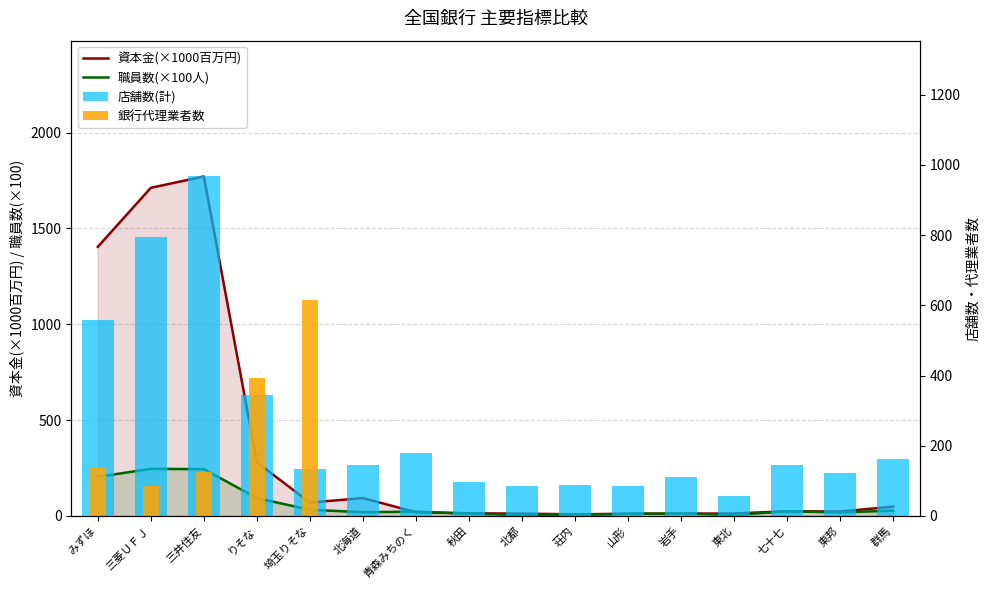

Reading left to right, transcribe all the data shown in this chart.

資本金(×1000百万円): みずほ=1404.1	三菱ＵＦＪ=1712.0	三井住友=1771.1	りそな=279.9	埼玉りそな=70.0	北海道=93.5	青森みちのく=19.6	秋田=14.1	北都=12.5	荘内=8.5	山形=12.0	岩手=12.1	東北=13.2	七十七=24.7	東邦=23.5	群馬=48.7
職員数(×100人): みずほ=204.2	三菱ＵＦＪ=245.8	三井住友=244.3	りそな=93.4	埼玉りそな=32.3	北海道=20.0	青森みちのく=22.6	秋田=12.1	北都=5.8	荘内=5.7	山形=11.3	岩手=13.3	東北=5.7	七十七=24.5	東邦=18.9	群馬=28.0
店舗数(計): みずほ=559.0	三菱ＵＦＪ=796.0	三井住友=967.0	りそな=344.0	埼玉りそな=133.0	北海道=144.0	青森みちのく=178.0	秋田=98.0	北都=85.0	荘内=89.0	山形=84.0	岩手=110.0	東北=57.0	七十七=144.0	東邦=123.0	群馬=161.0
銀行代理業者数: みずほ=137.0	三菱ＵＦＪ=85.0	三井住友=125.0	りそな=394.0	埼玉りそな=615.0	北海道=0.0	青森みちのく=0.0	秋田=0.0	北都=0.0	荘内=0.0	山形=0.0	岩手=0.0	東北=0.0	七十七=0.0	東邦=0.0	群馬=0.0